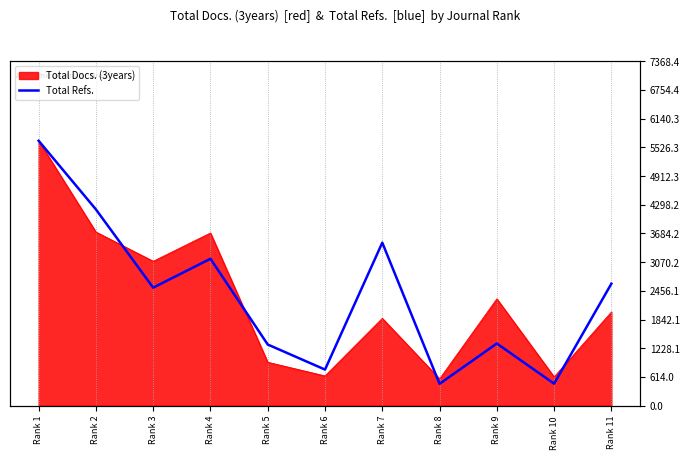

What is the smallest value displayed?

467